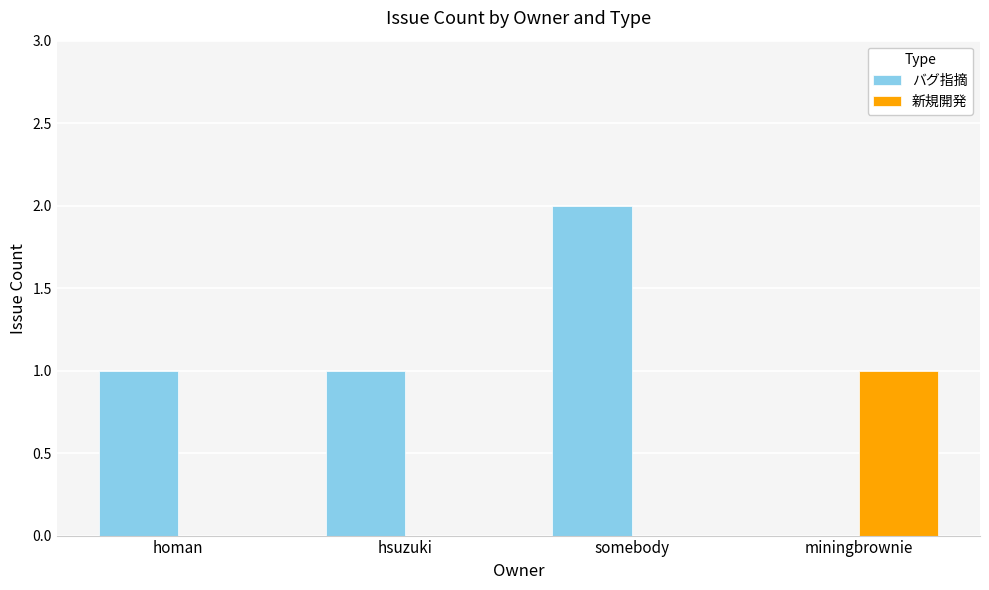

Count the バグ指摘 values in the range 1 to 2.

3